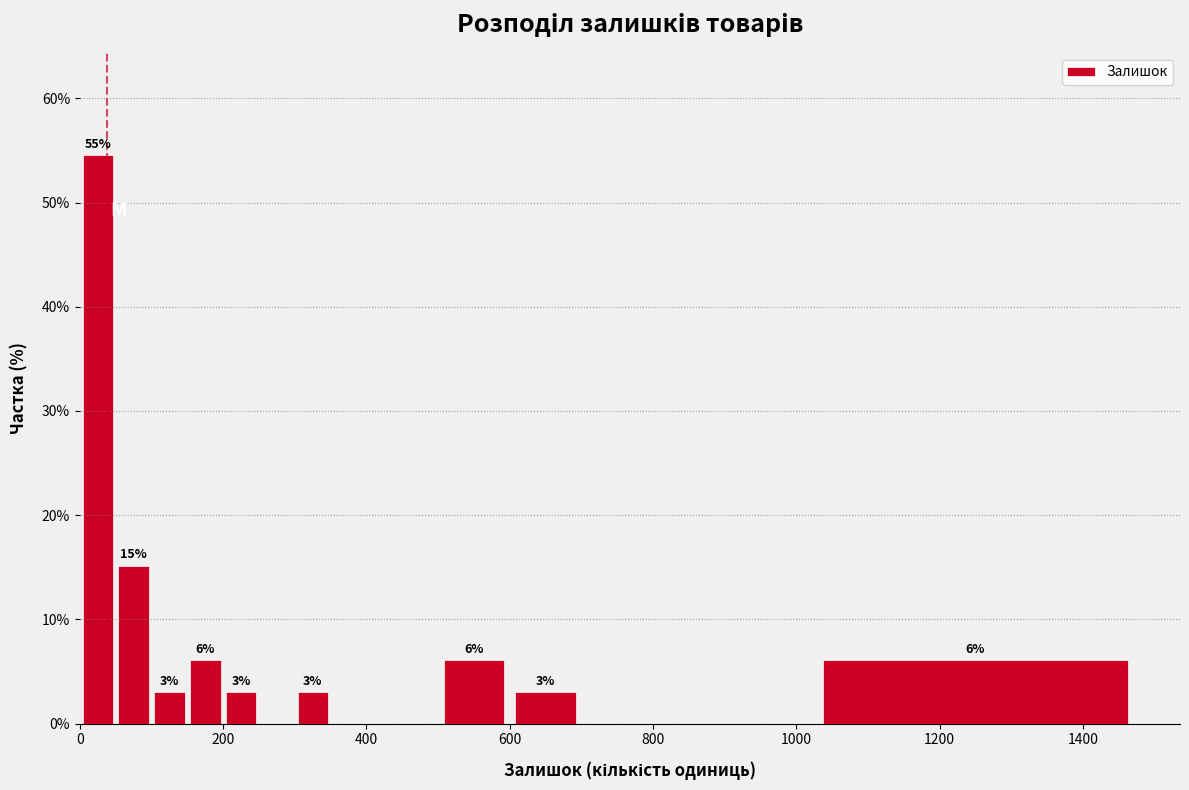

Read against the x-axis, roughly where is the centre of the tallest bar?

20